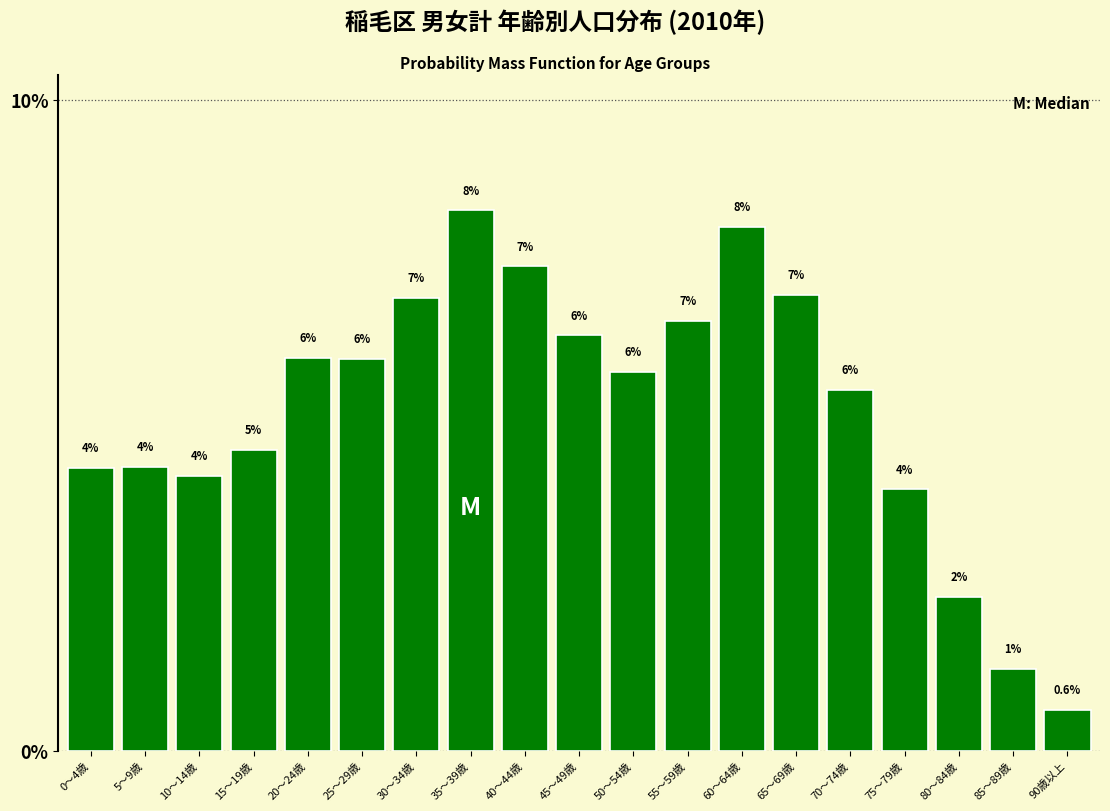

What is the difference between the values at 25～29歳 and 65～69歳?

1.0